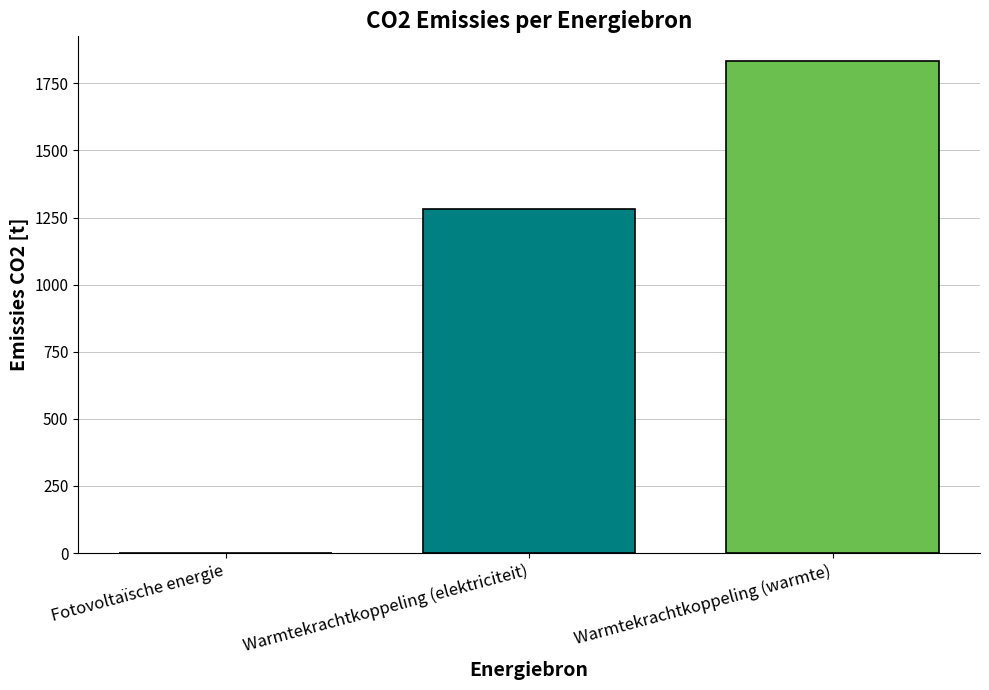

What is the greatest value displayed?

1833.3